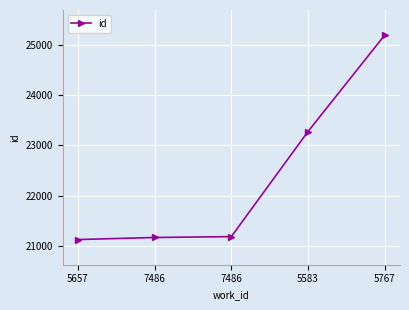

Rank the categories by value from lowest to highest.

5657, 7486, 7486, 5583, 5767